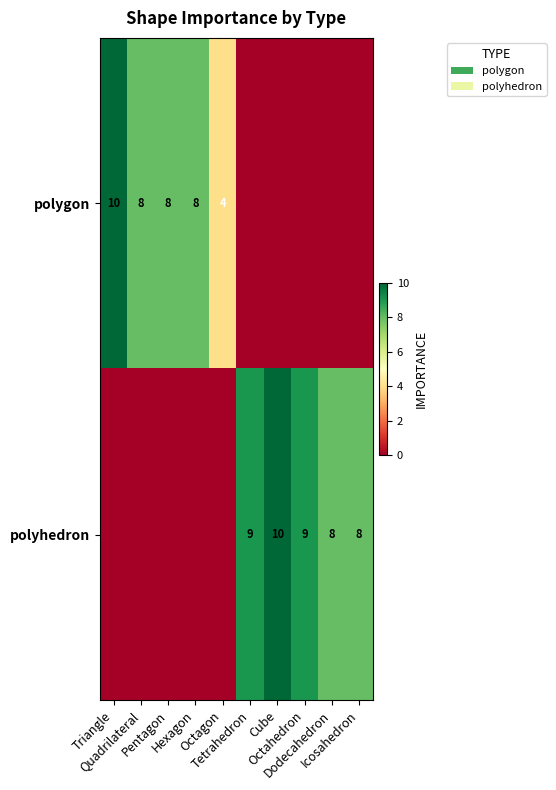

Which series has the largest range (max minus min)?

polygon